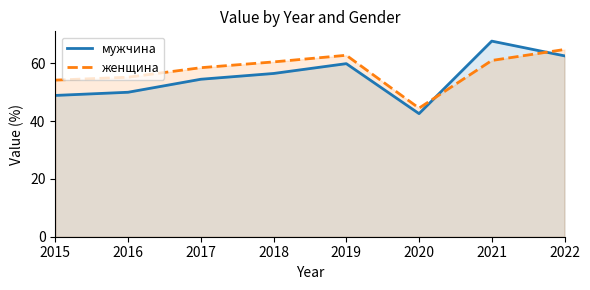

Does the chart display data point markers on the line(s)?

No